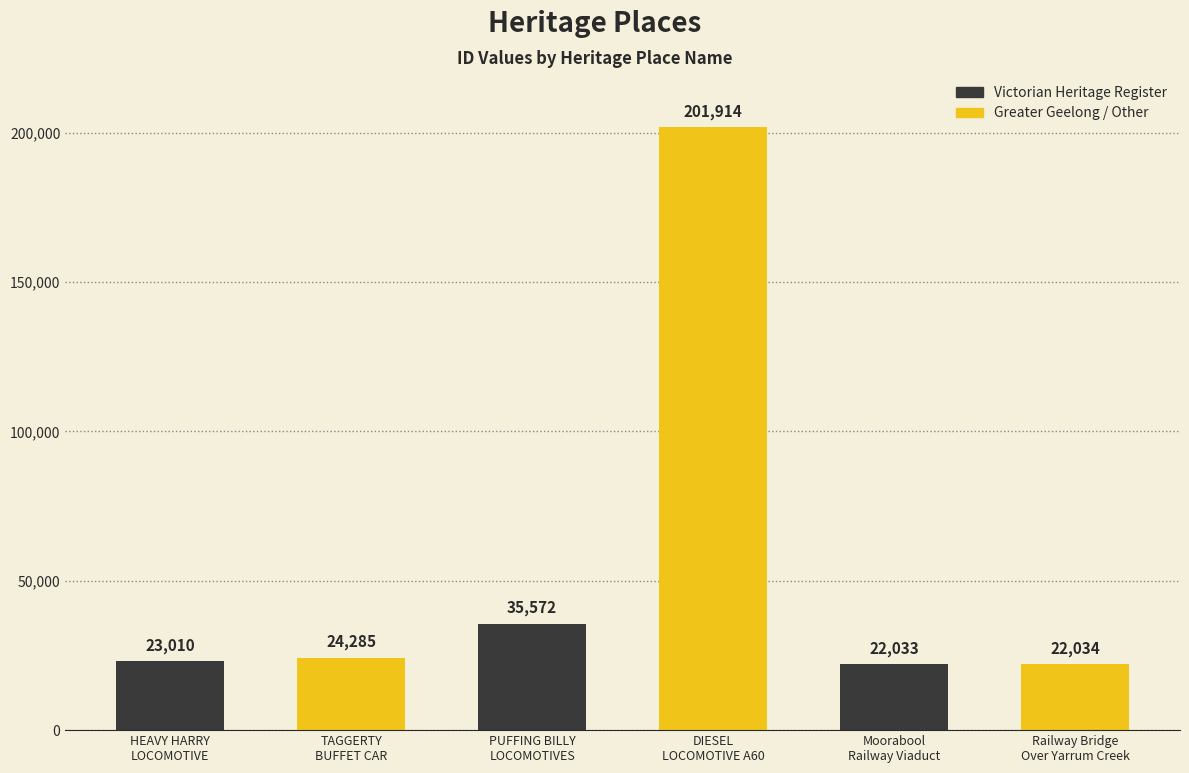

List the labels in order of value, smallest first.

Moorabool
Railway Viaduct, Railway Bridge
Over Yarrum Creek, HEAVY HARRY
LOCOMOTIVE, TAGGERTY
BUFFET CAR, PUFFING BILLY
LOCOMOTIVES, DIESEL
LOCOMOTIVE A60